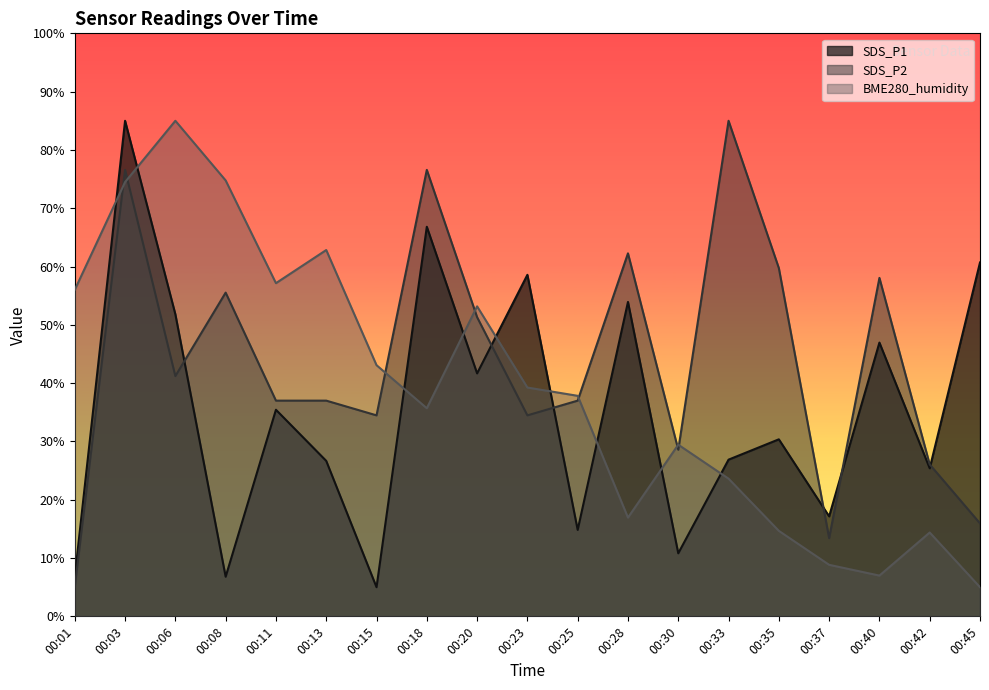

What is the total value across all series at 00:40?

112.0